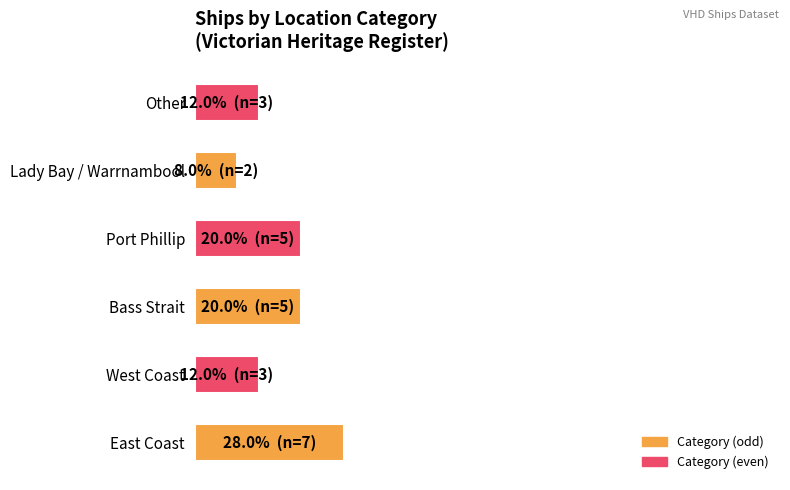

What is the smallest value displayed?

8.0